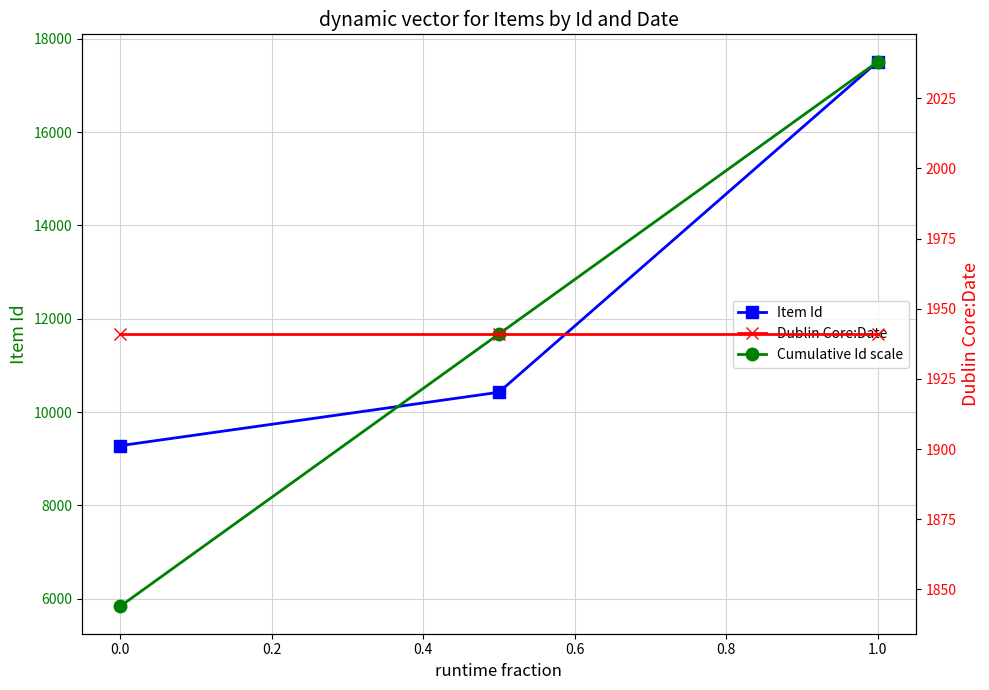

Between 1.0 and 0.0, which is larger?

1.0